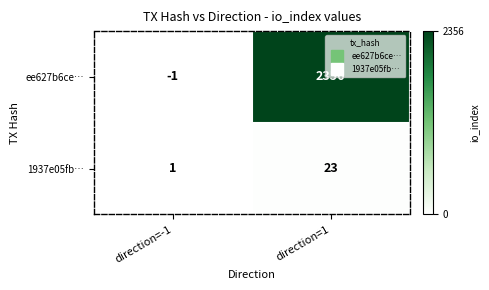

What is the difference between the highest and lowest values at direction=-1?

2